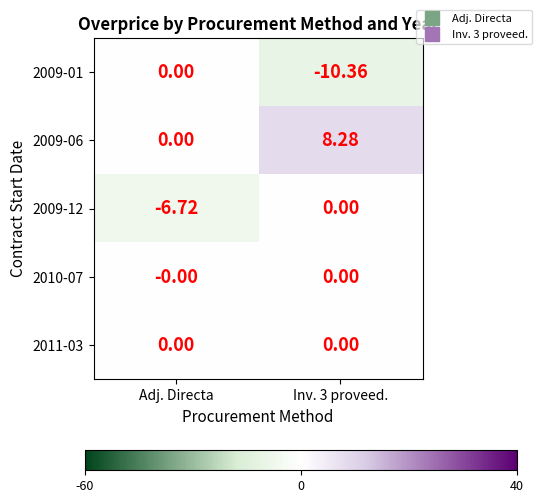

Is the value of 2011-03 at Adj. Directa greater than the value of 2009-12 at Adj. Directa?

Yes